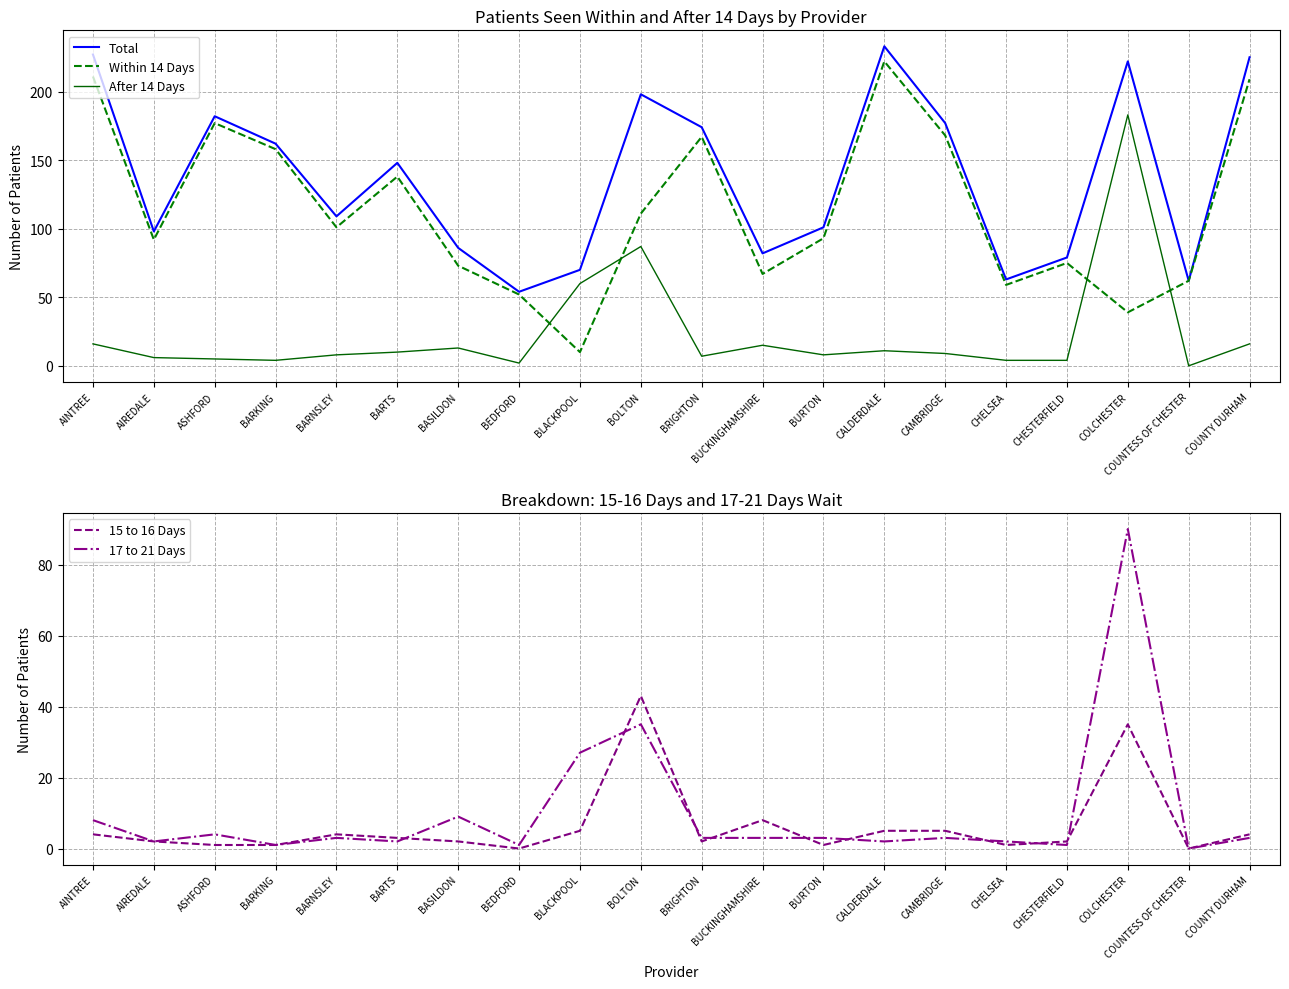

The After 14 Days series shows 0 at COUNTESS OF CHESTER. True or false?

True